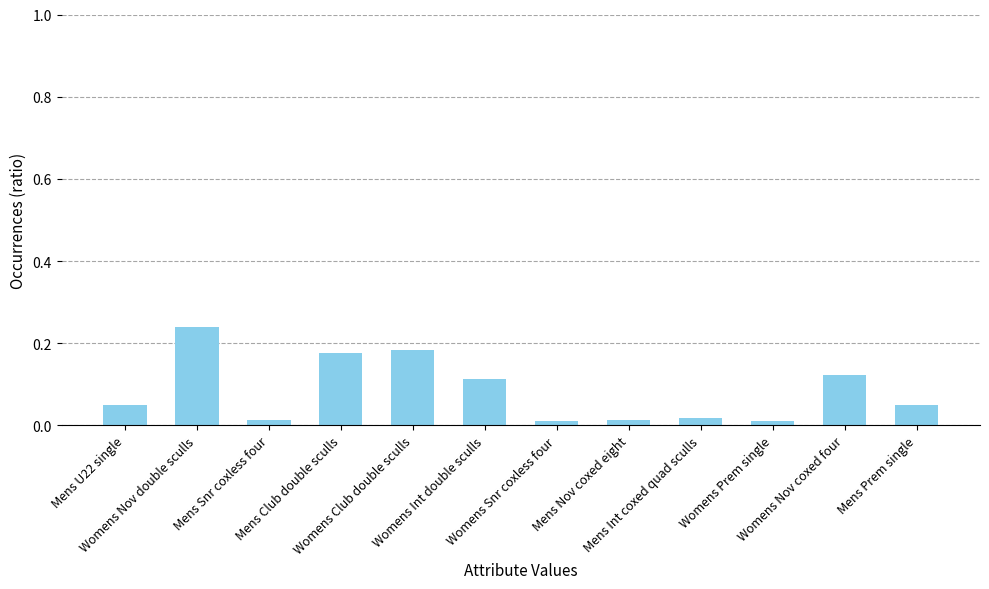

What is the label of the 11th bar from the right?

Womens Nov double sculls